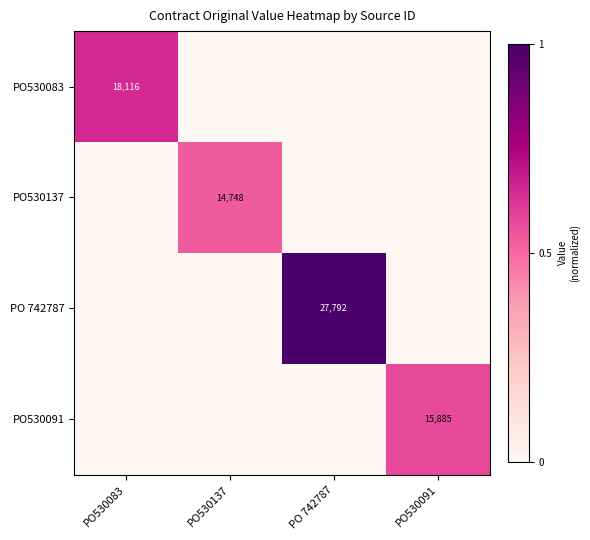

The value of PO530091 at PO530091 is 7590. True or false?

False